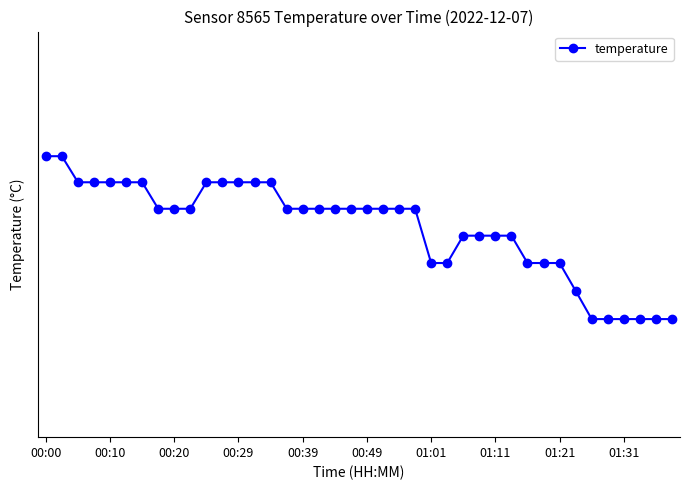

Reading right to left, list all the values displayed in this chart.

5.9	5.9	5.9	5.9	5.9	5.9	6.0	6.1	6.1	6.1	6.2	6.2	6.2	6.2	6.1	6.1	6.3	6.3	6.3	6.3	6.3	6.3	6.3	6.3	6.3	6.4	6.4	6.4	6.4	6.4	6.3	6.3	6.3	6.4	6.4	6.4	6.4	6.4	6.5	6.5